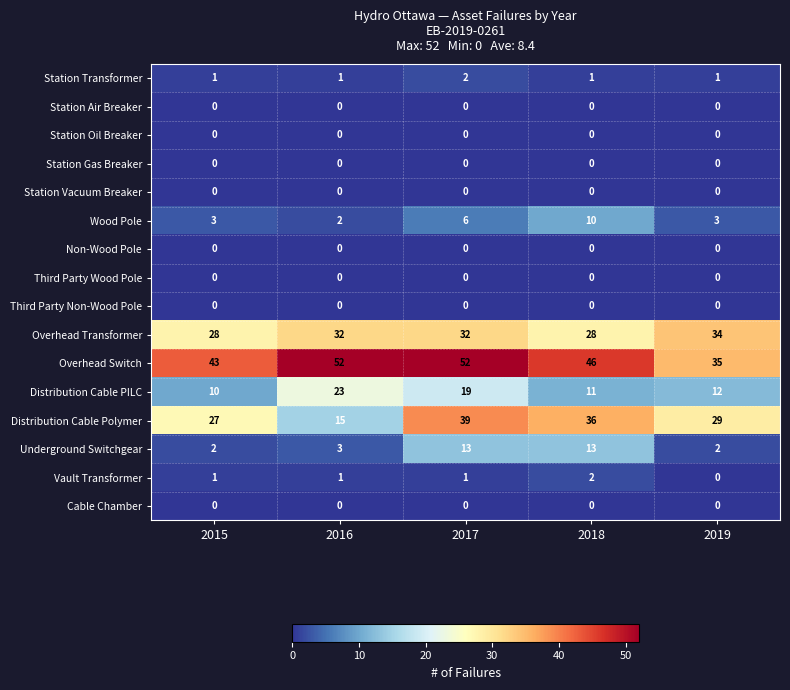

Where does the Distribution Cable PILC series first go above 12?

2016